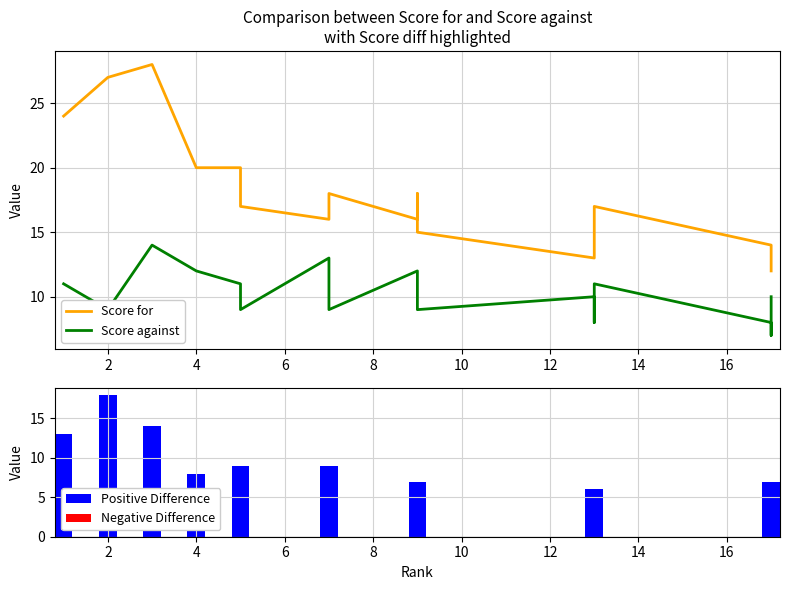

Which has a higher value, 16 or 10?

10